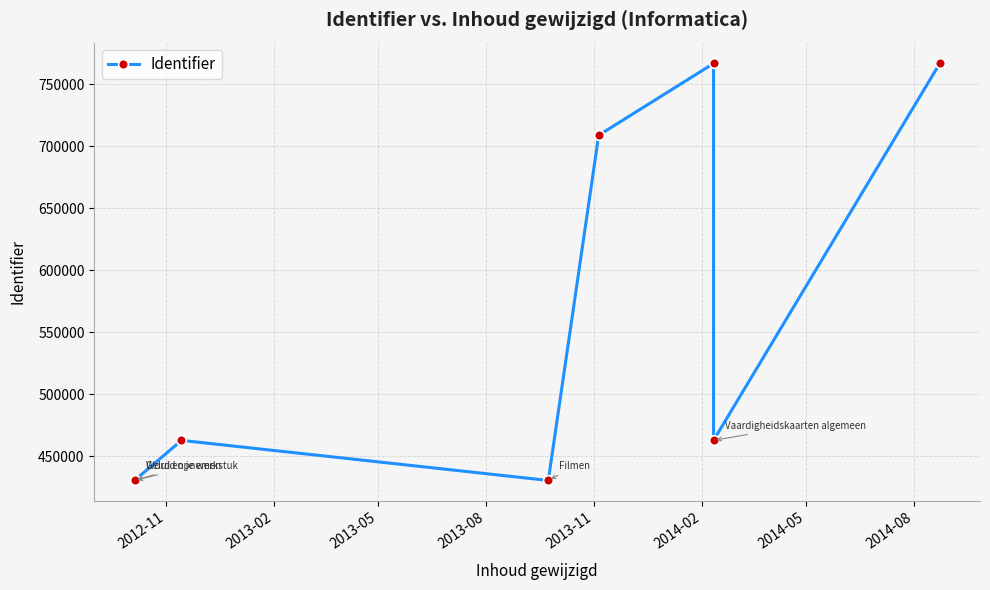

Does the chart display data point markers on the line(s)?

Yes